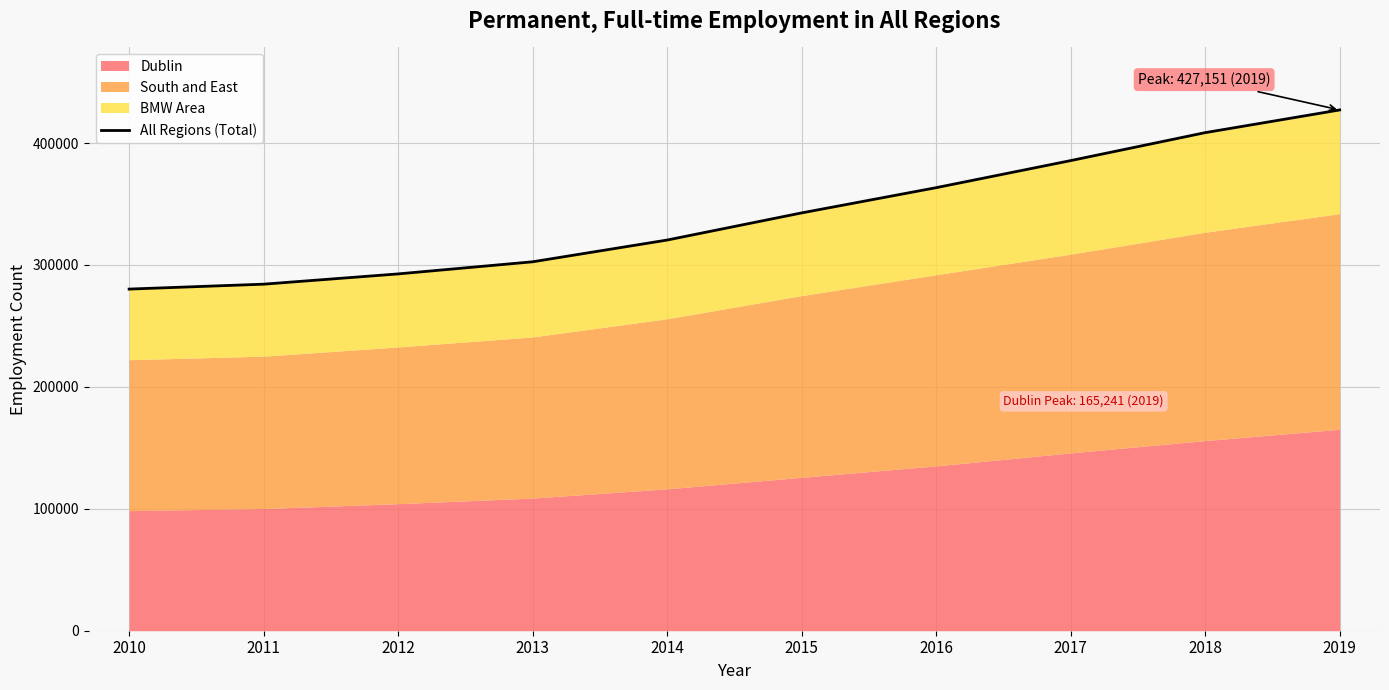

What is the difference between the maximum and minimum values?

146940